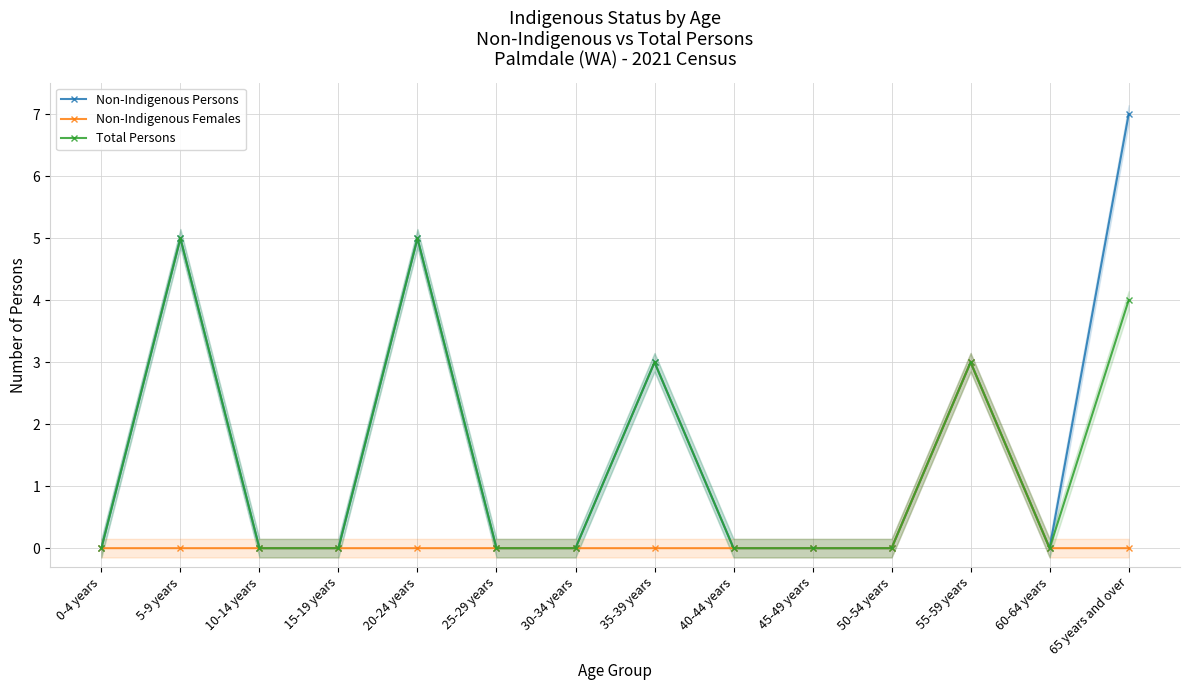

True or false: Non-Indigenous Females and Total Persons intersect in this chart.

False